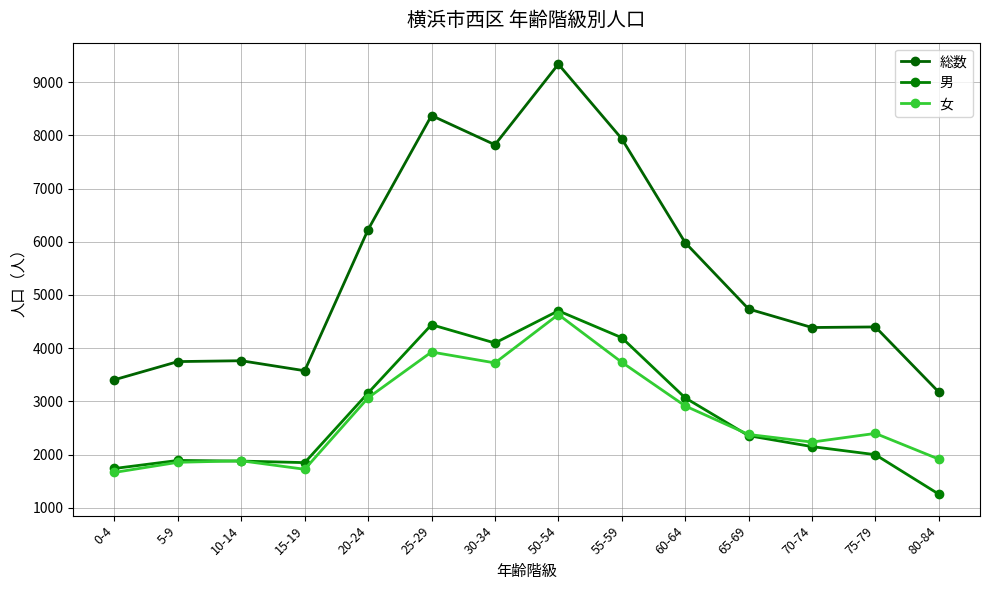

In 男, how many points are higher than both neighbors (excluding endpoints)?

3